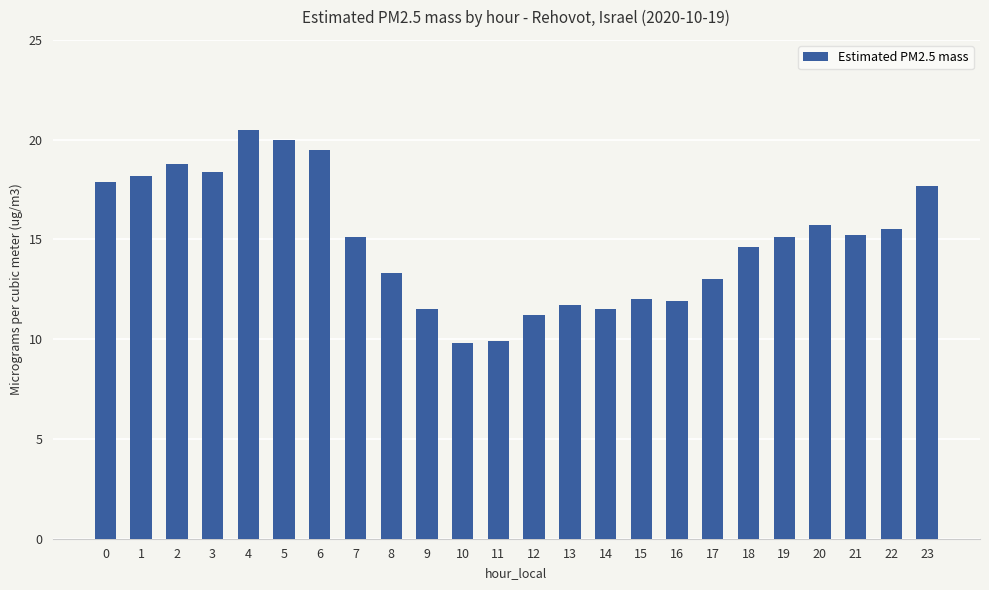

Is it true that the value at 15 is 12.0?

True